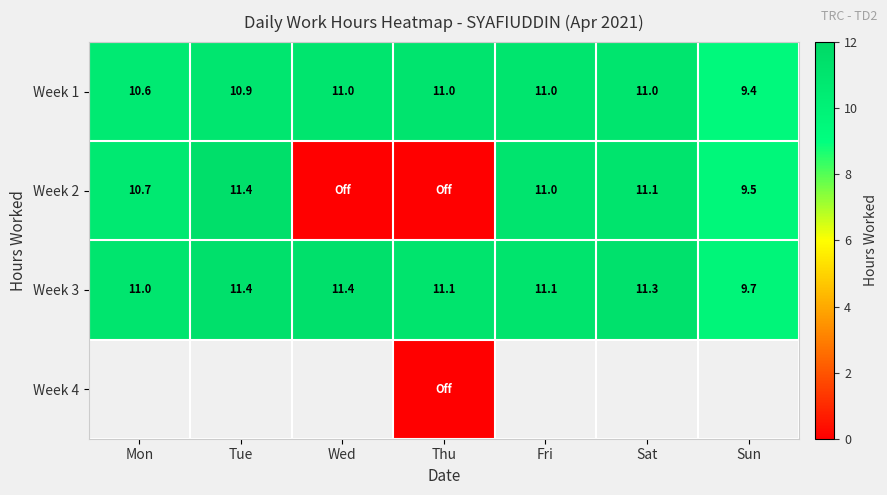

At which label does Week 1 reach its minimum?

Sun